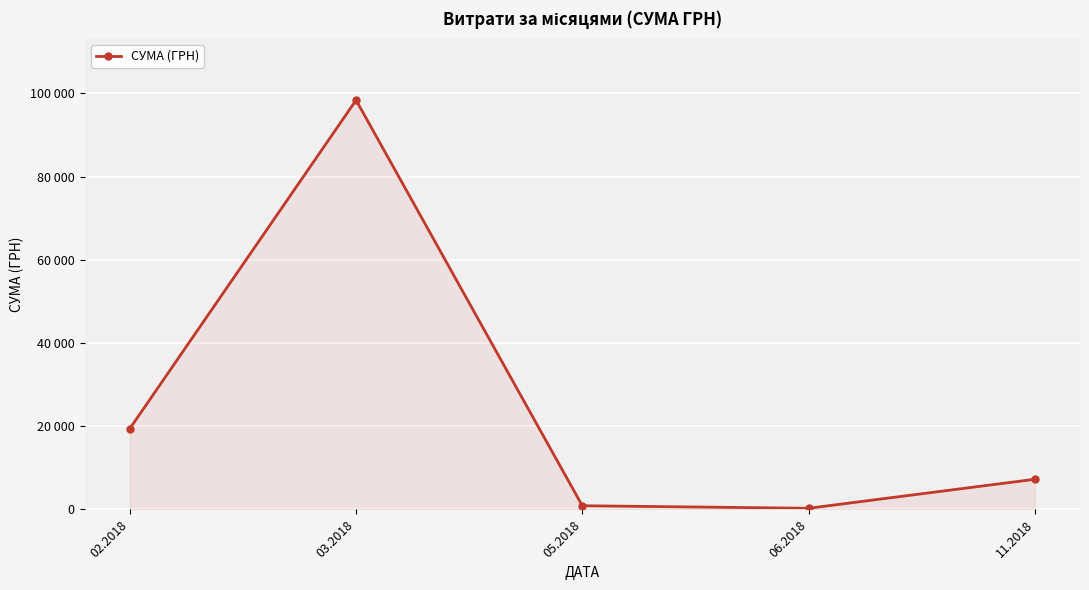

Does the chart have visible grid lines?

Yes